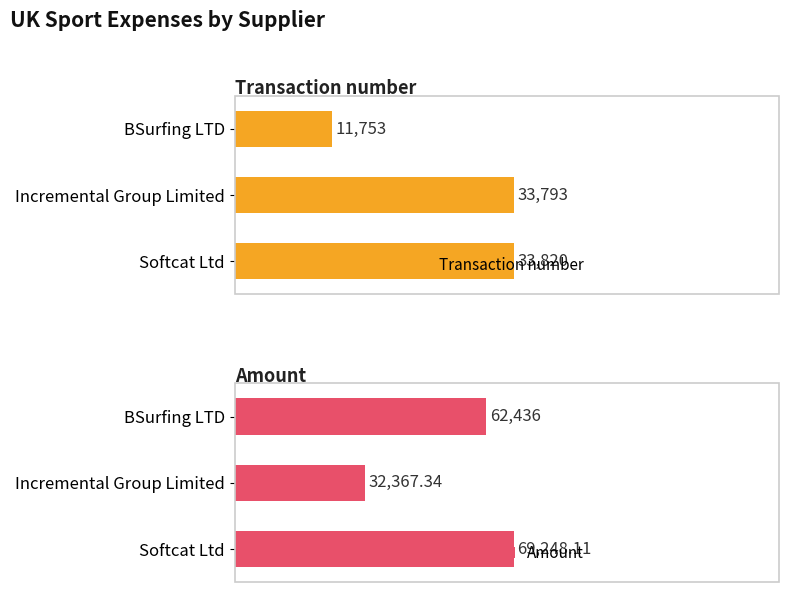

Rank the series by their average value, from highest to lowest.

Amount, Transaction number